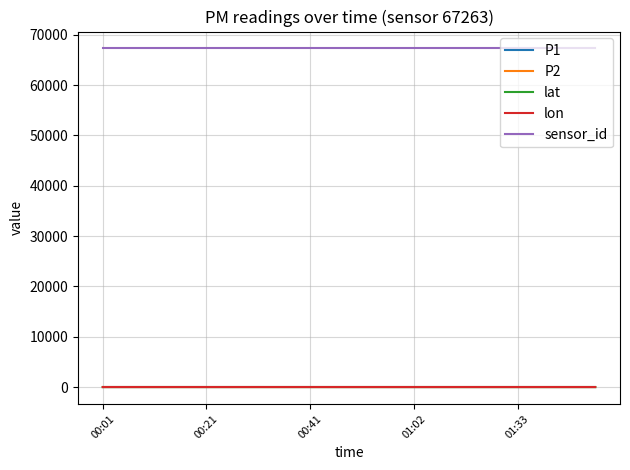

Which series has the widest spread of values?

P1